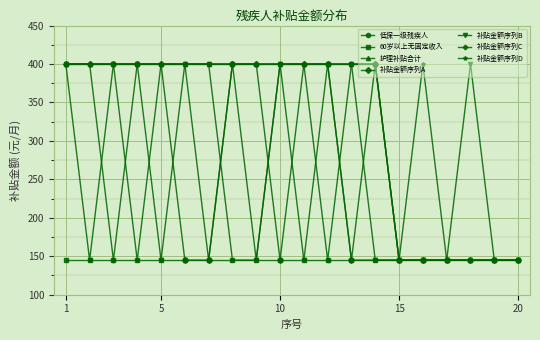

What is the minimum value for 补贴金额序列C?

145